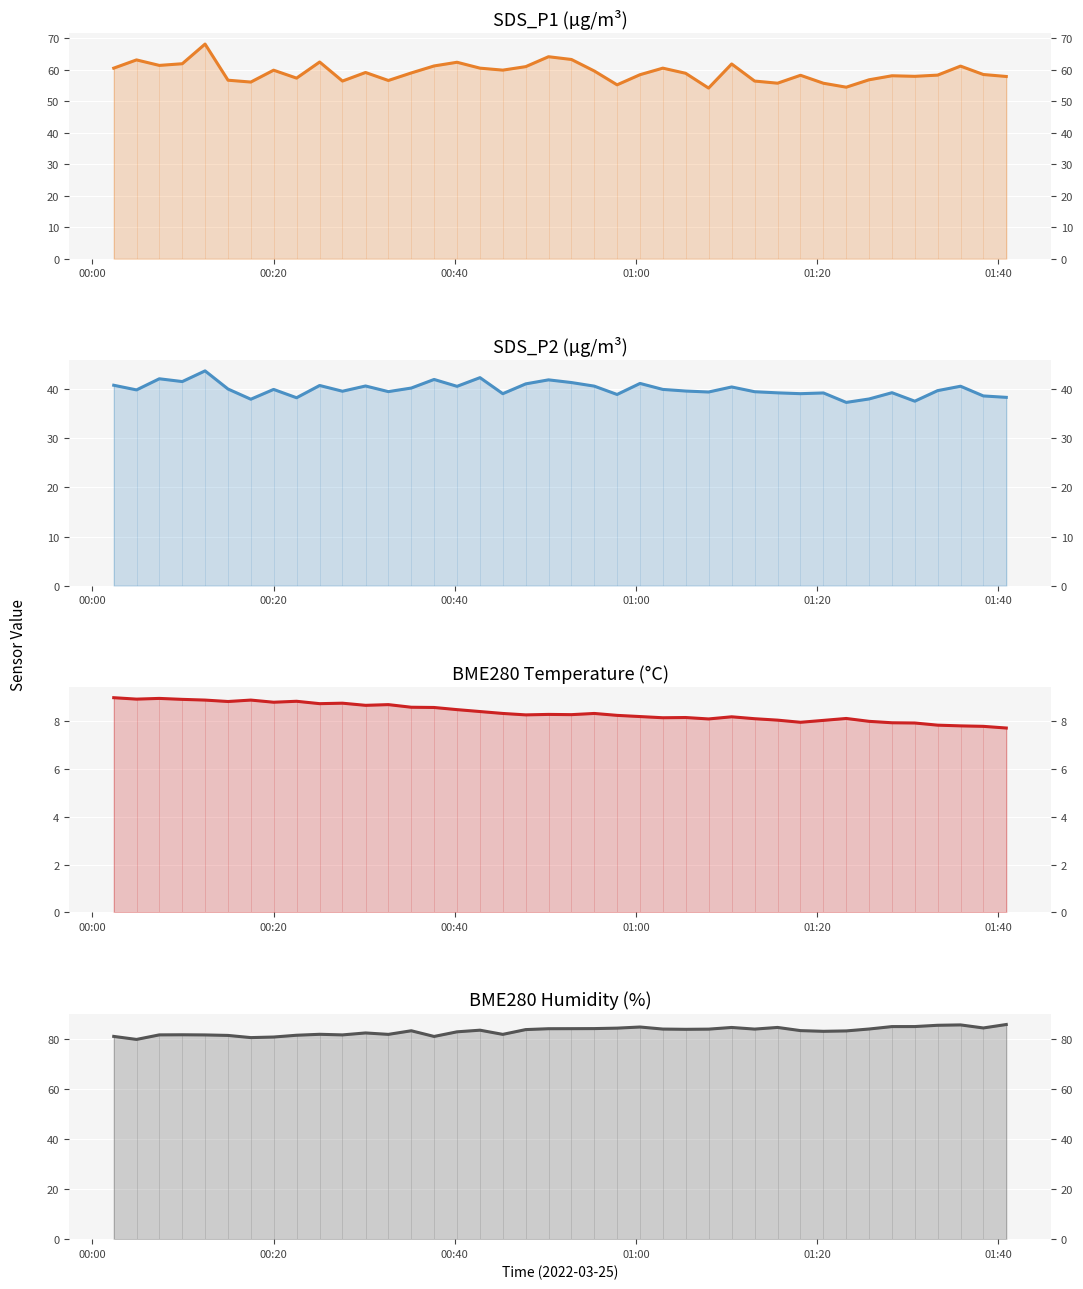

Which series has the widest spread of values?

SDS_P1